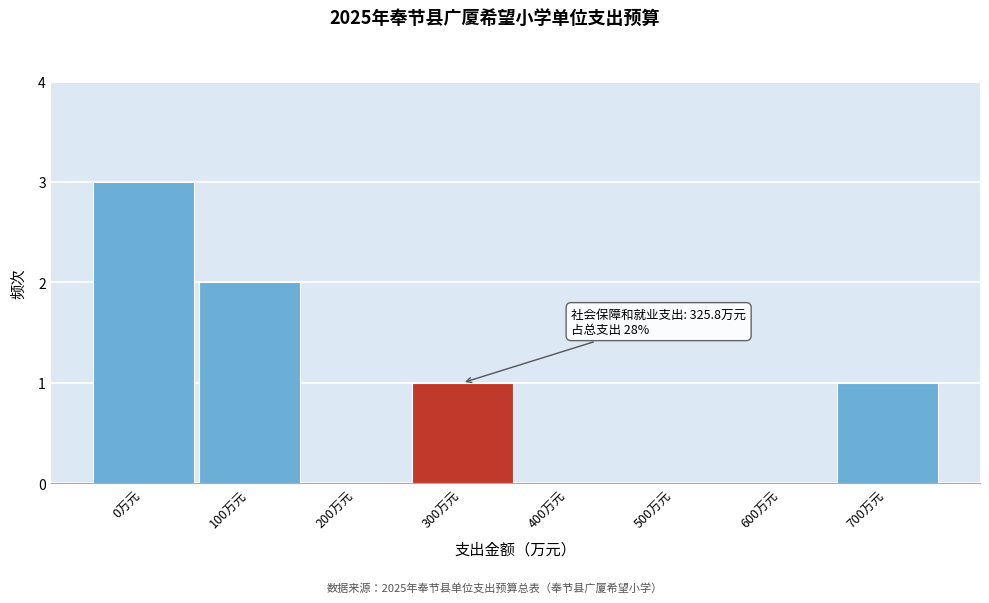

Reading right to left, what are all the values shown in this chart?

700万元=1	600万元=0	500万元=0	400万元=0	300万元=1	200万元=0	100万元=2	0万元=3